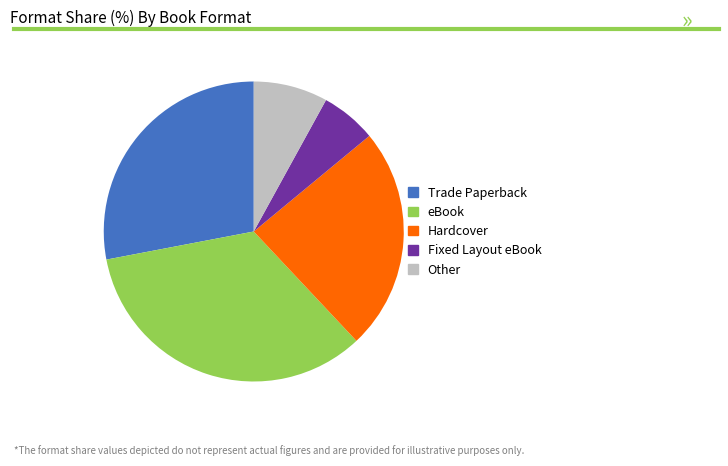

How many slices are in this pie chart?

5